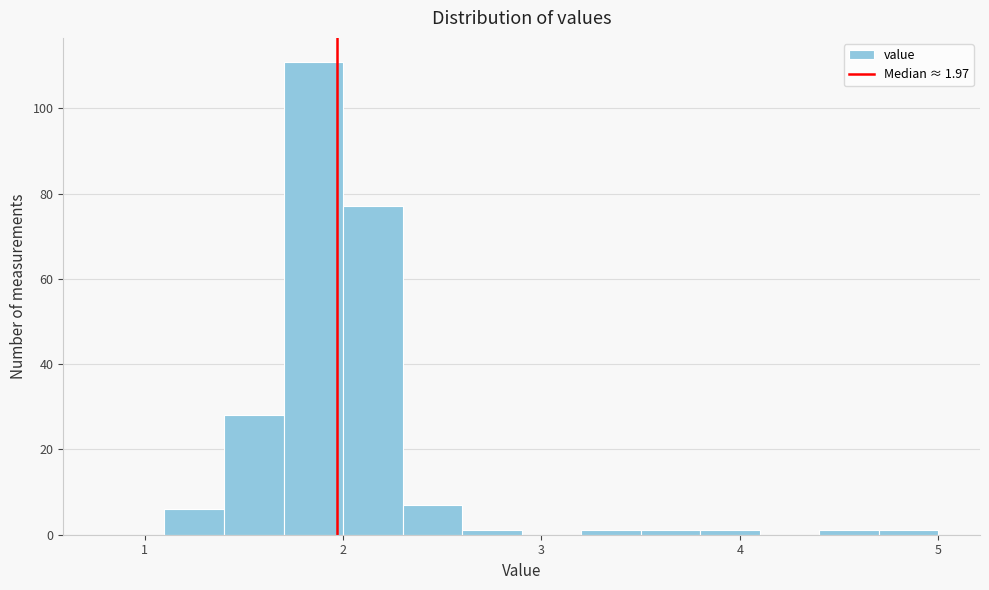

Around what value on the x-axis is the tallest bar? Give the approximate position of its centre, as read against the axis.

1.9